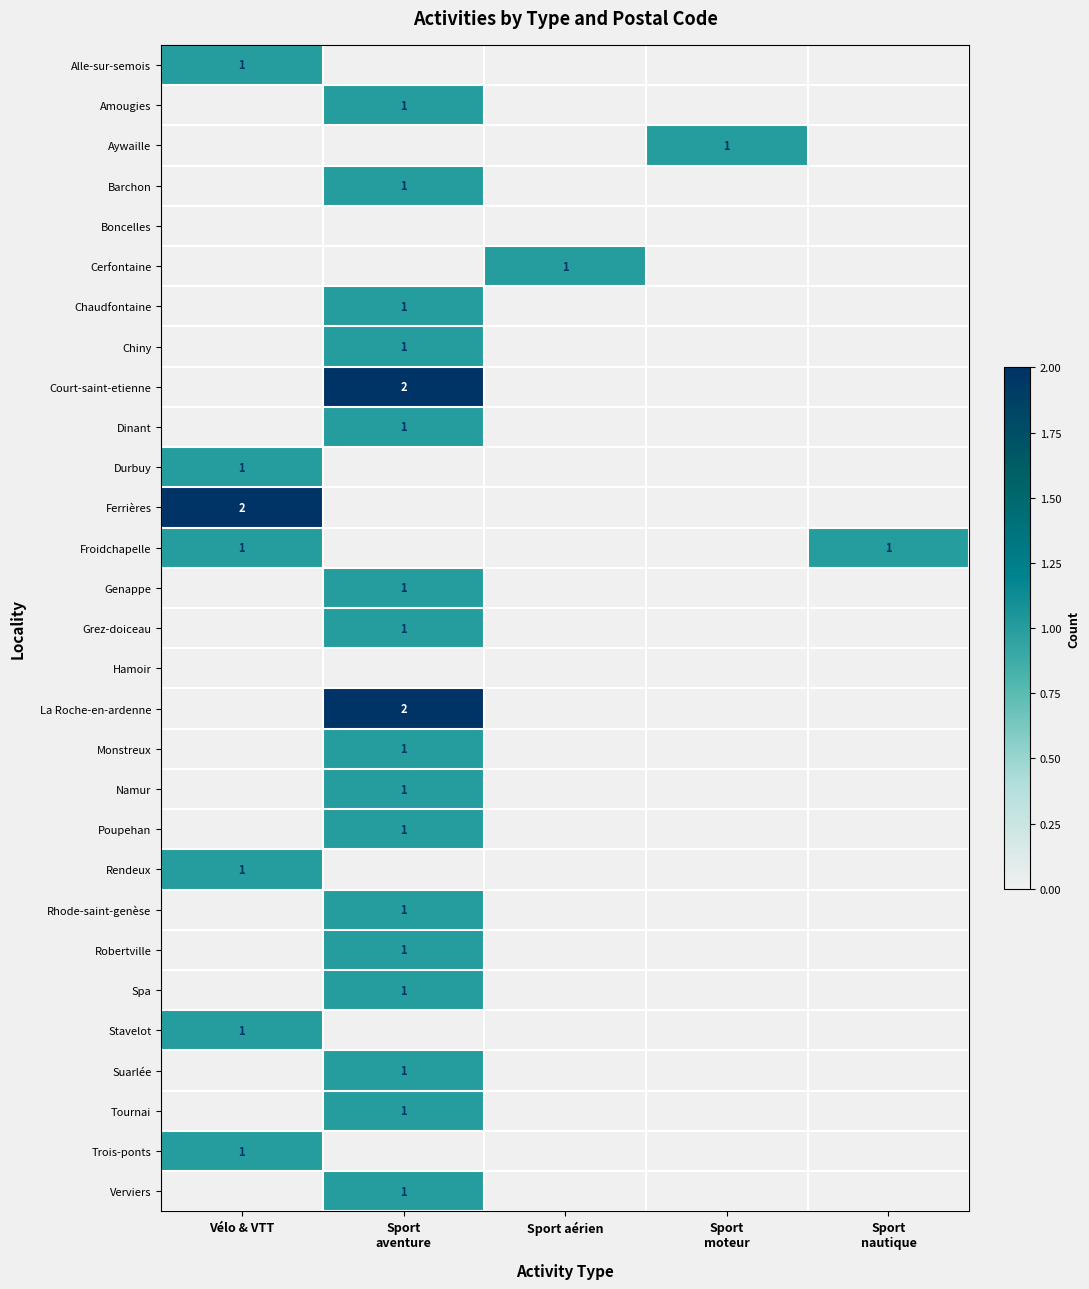

The value of Rendeux at Vélo & VTT is 2. True or false?

False